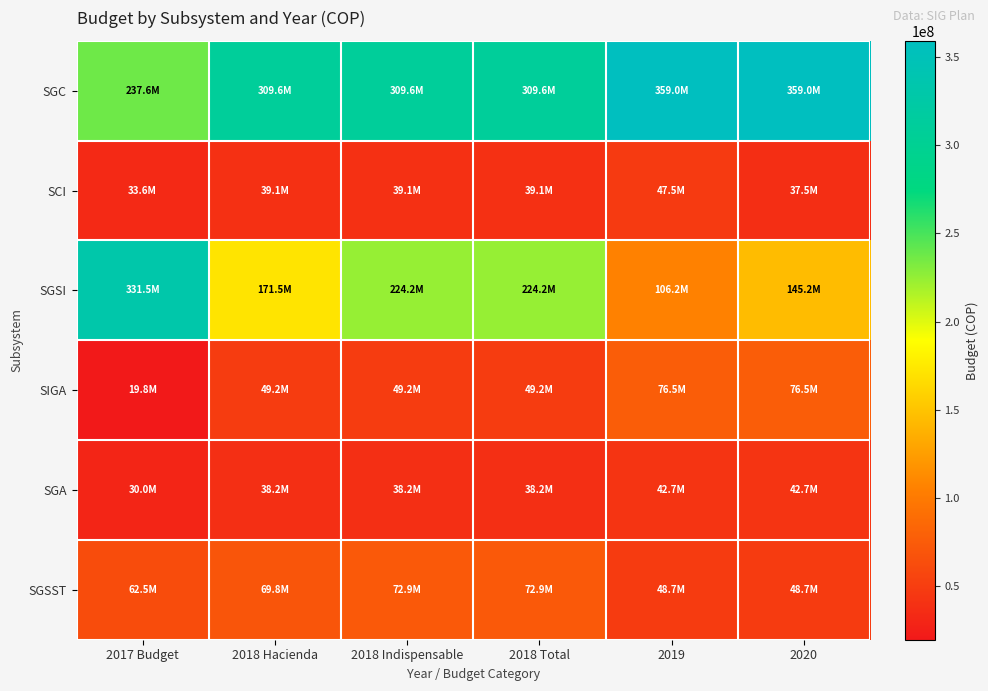

Rank the series at 2020 from lowest to highest value.

SCI, SGA, SGSST, SIGA, SGSI, SGC